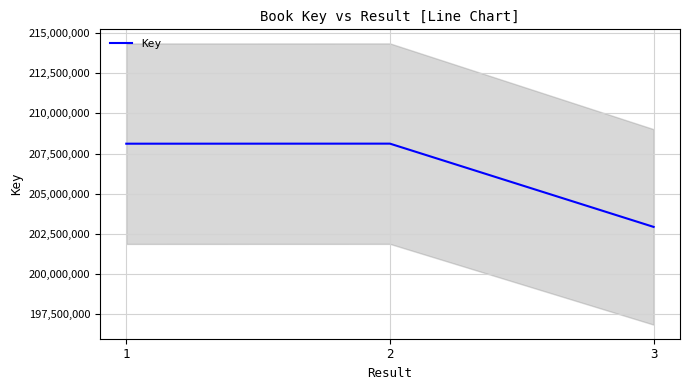

At which category does the chart reach its peak across all series?

2